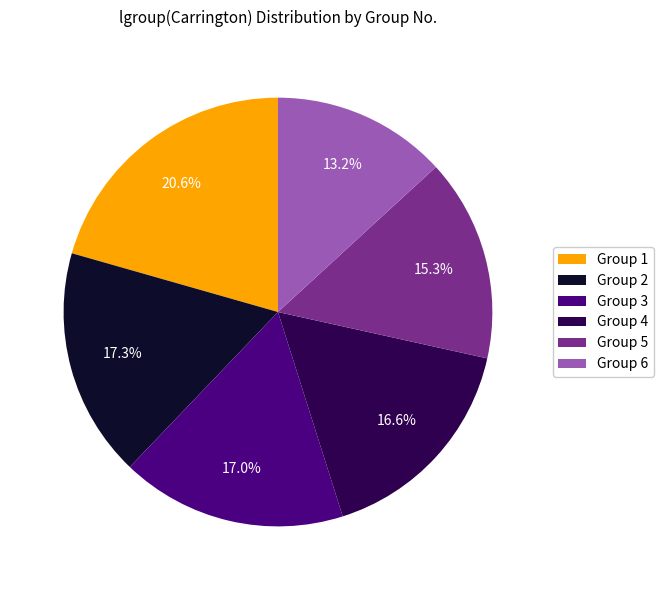

Is Group 6 the majority of the pie?

No